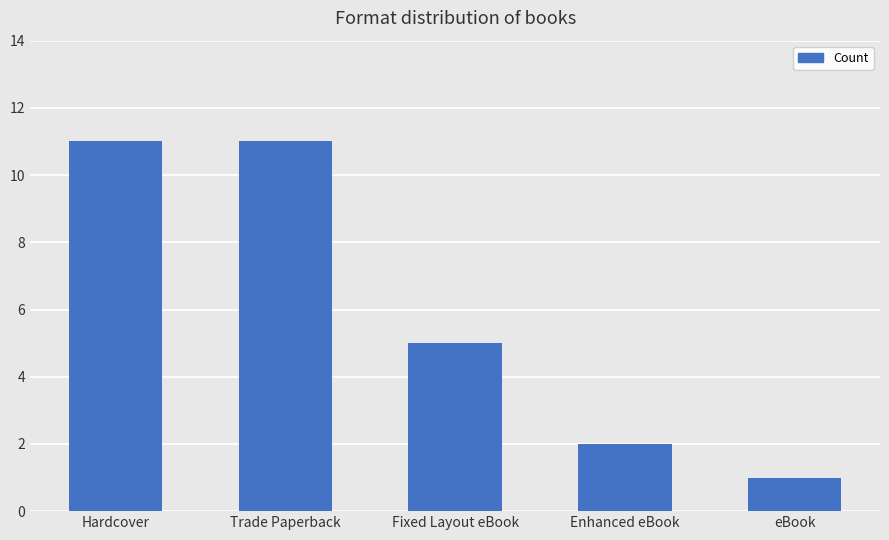

What is the value of the 3rd bar from the left?

5